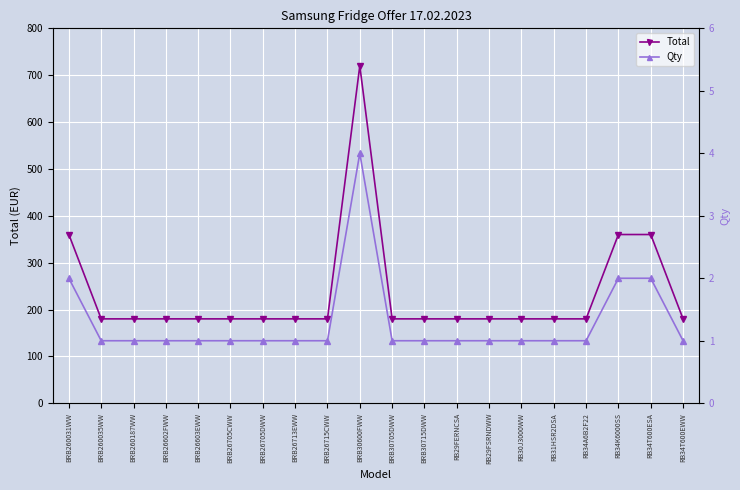

What is the sum of the Total values at RB34T600ESA and RB34T600EWW?

540